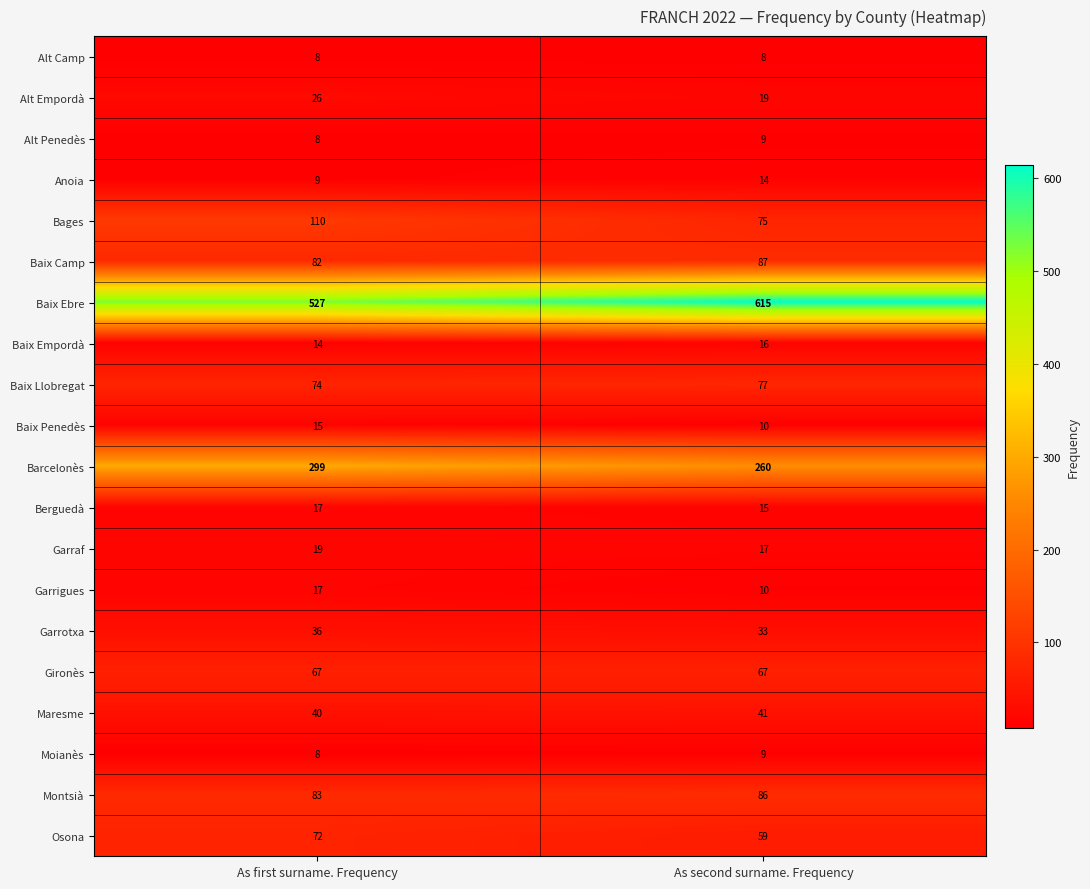

List the labels in order of Berguedà value, largest first.

As first surname. Frequency, As second surname. Frequency